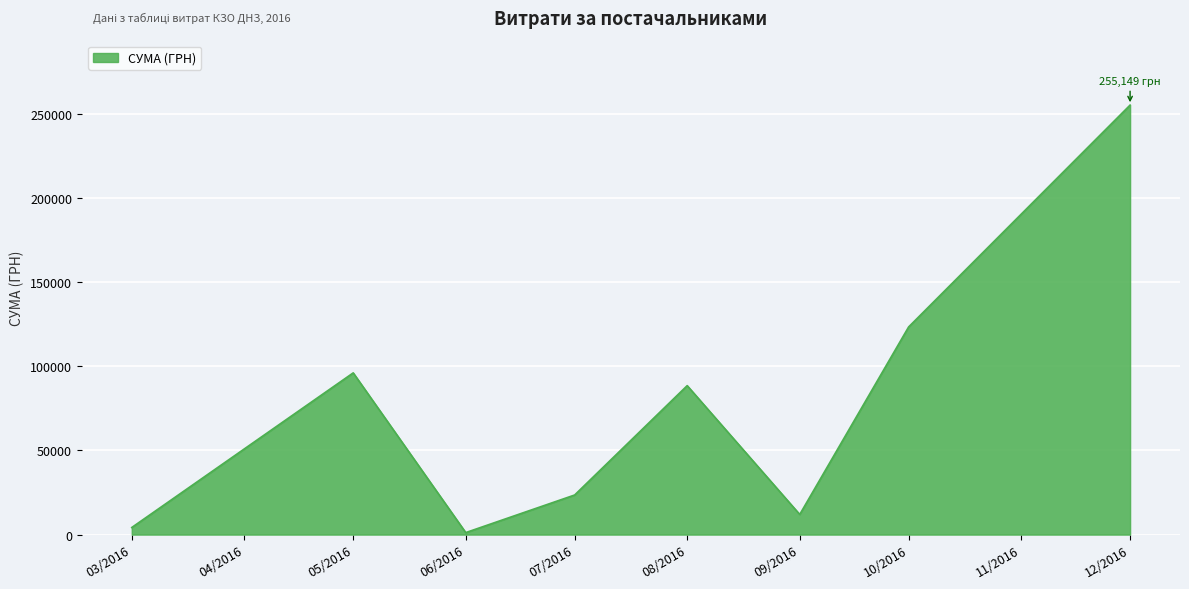

Between 07/2016 and 05/2016, which is larger?

05/2016